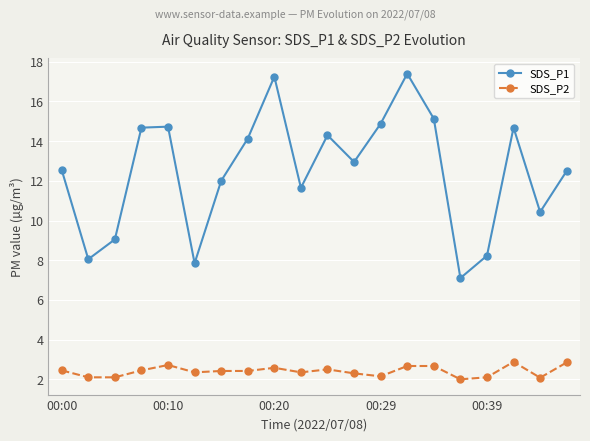

What is the maximum value for SDS_P1?

17.4